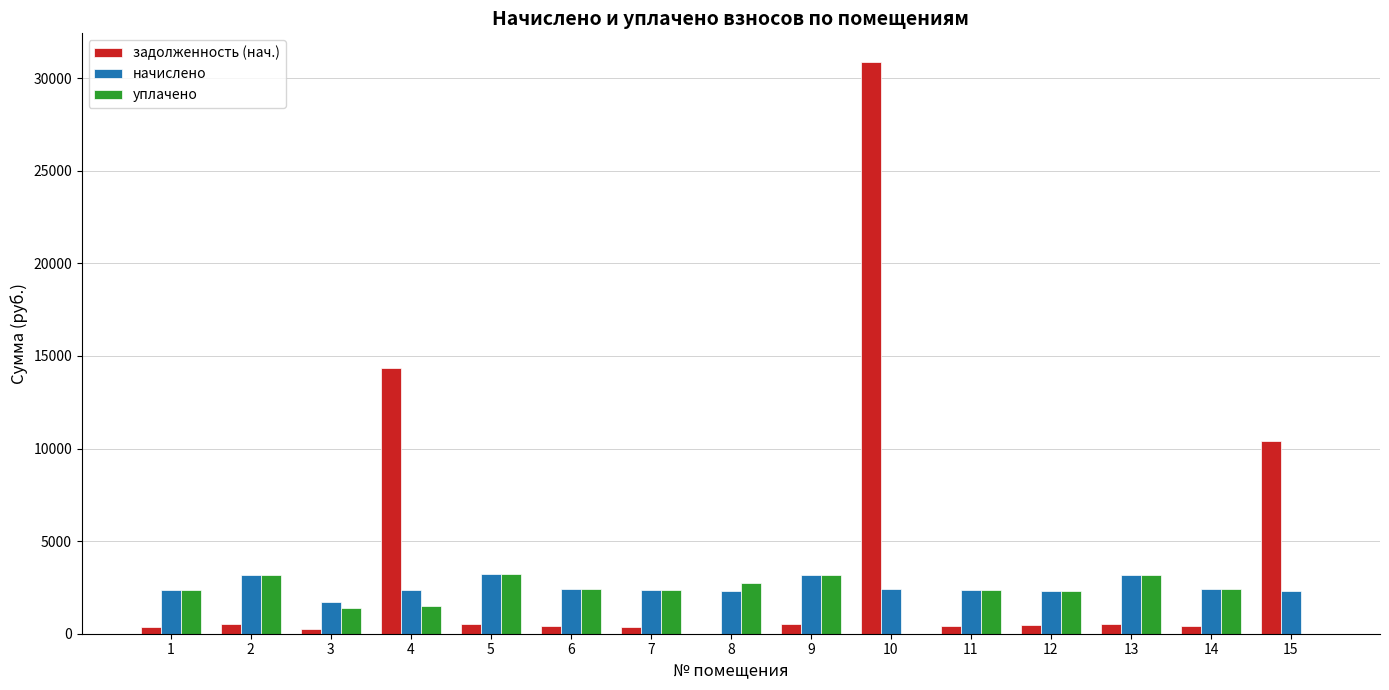

How many data points in начислено are above 2340?

9